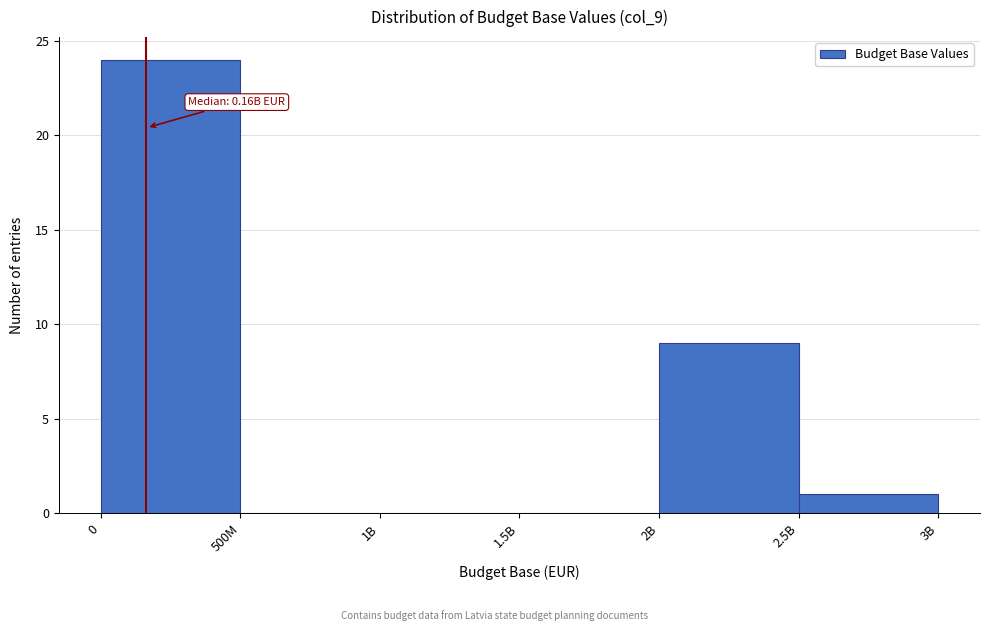

Reading left to right, transcribe all the data shown in this chart.

0=24	500M=0	1B=0	1.5B=0	2B=9	2.5B=1